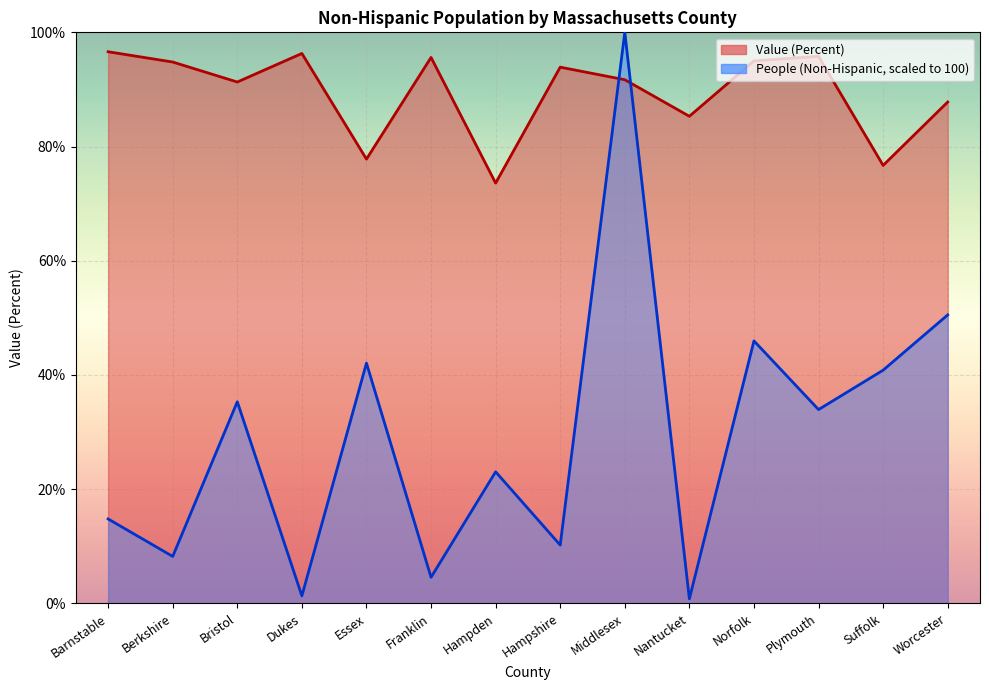

At which category does the chart reach its peak across all series?

Middlesex